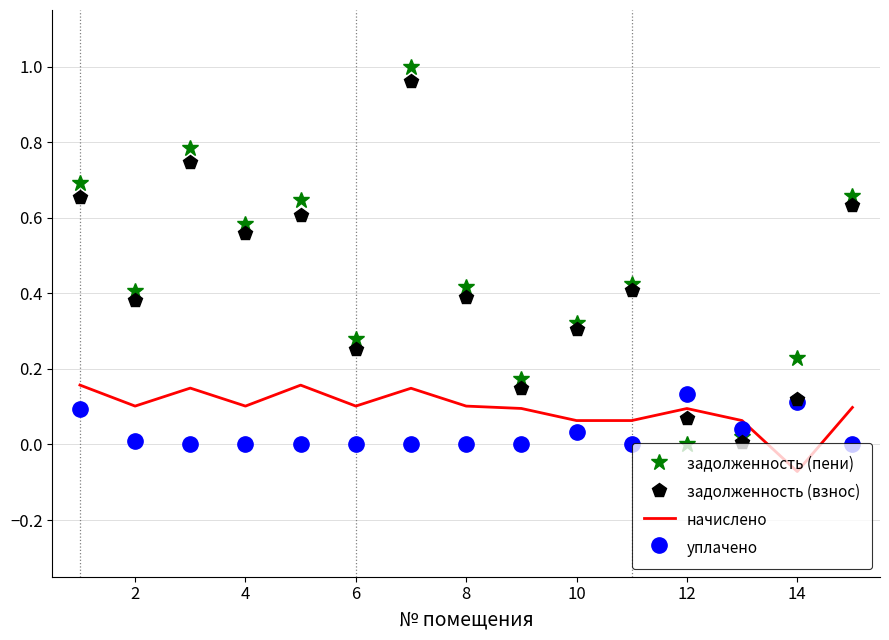

True or false: начислено and задолженность (взнос) cross at least once.

True